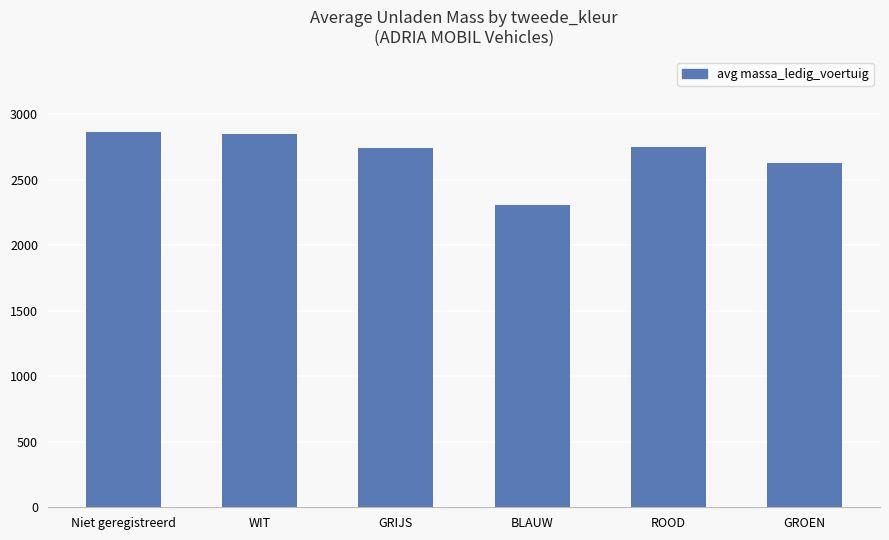

True or false: the data shows 1823 at GROEN.

False